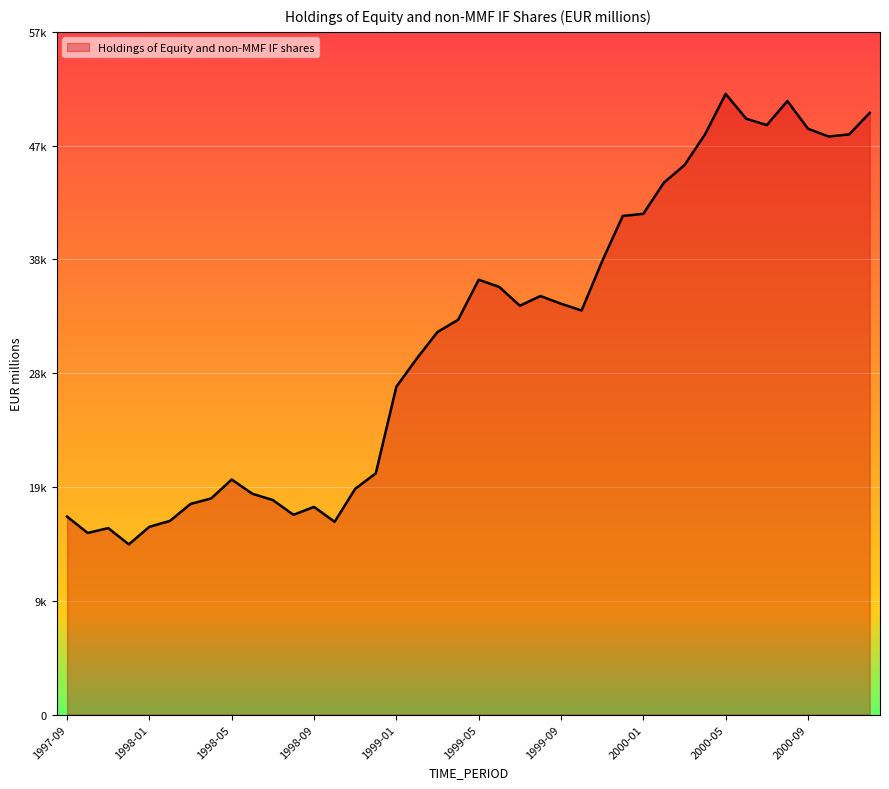

How many points are higher than both their immediate neighbors (excluding endpoints)?

7